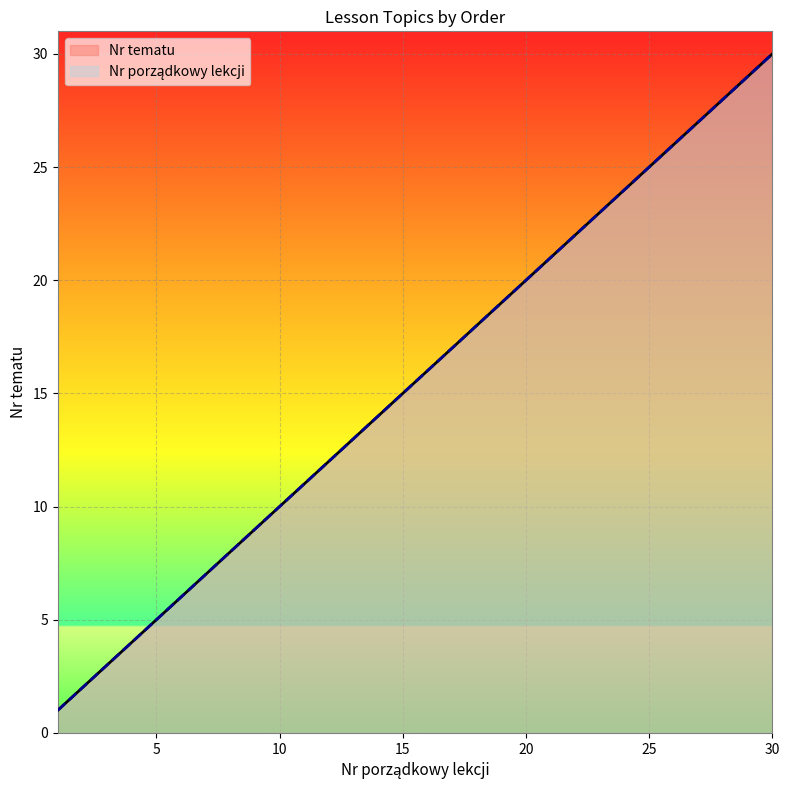

At which label is Nr porządkowy lekcji closest to 15?

15